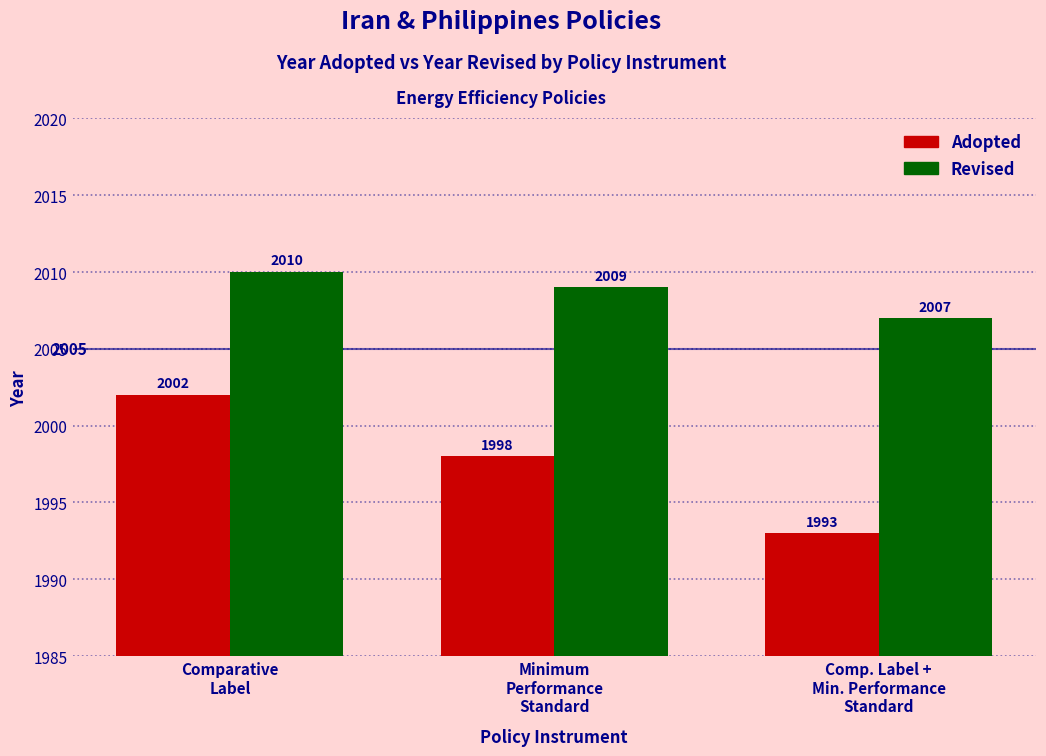

Reading left to right, transcribe all the data shown in this chart.

Adopted: Comparative
Label=2002	Minimum
Performance
Standard=1998	Comp. Label +
Min. Performance
Standard=1993
Revised: Comparative
Label=2010	Minimum
Performance
Standard=2009	Comp. Label +
Min. Performance
Standard=2007